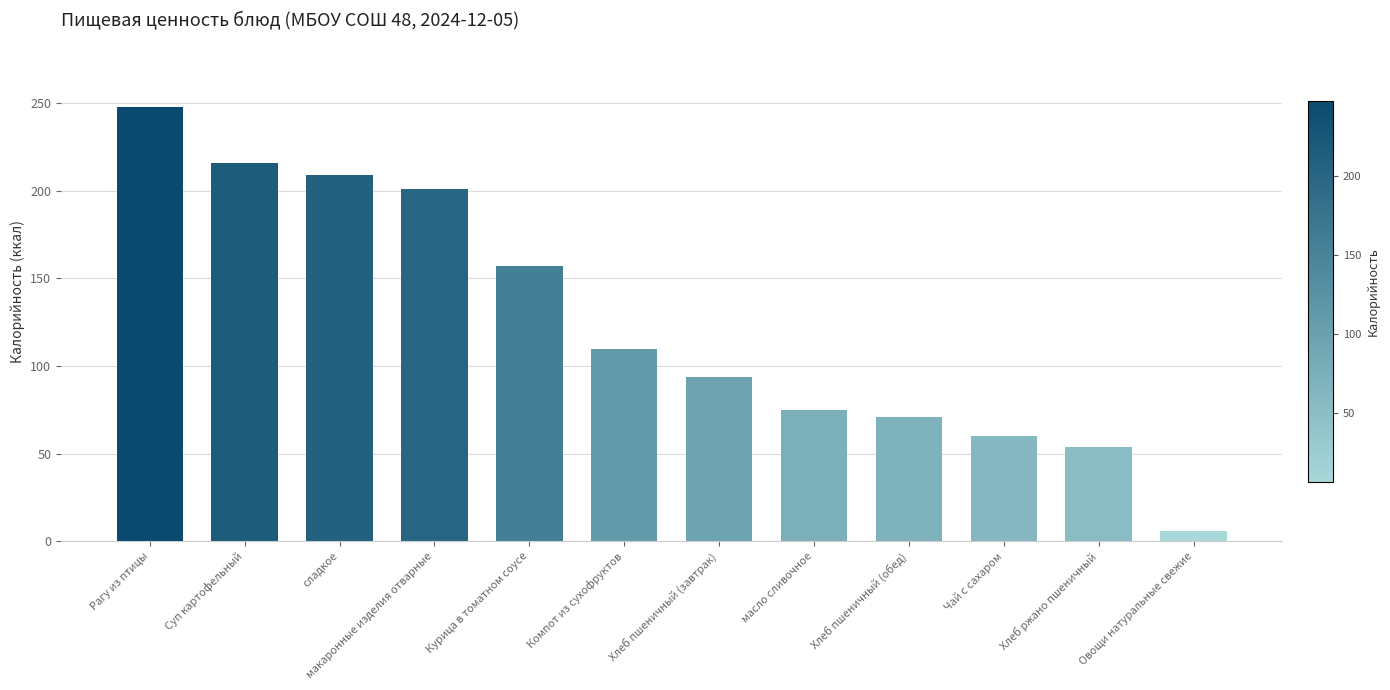

At which category does the chart reach its minimum across all series?

Овощи натуральные свежие